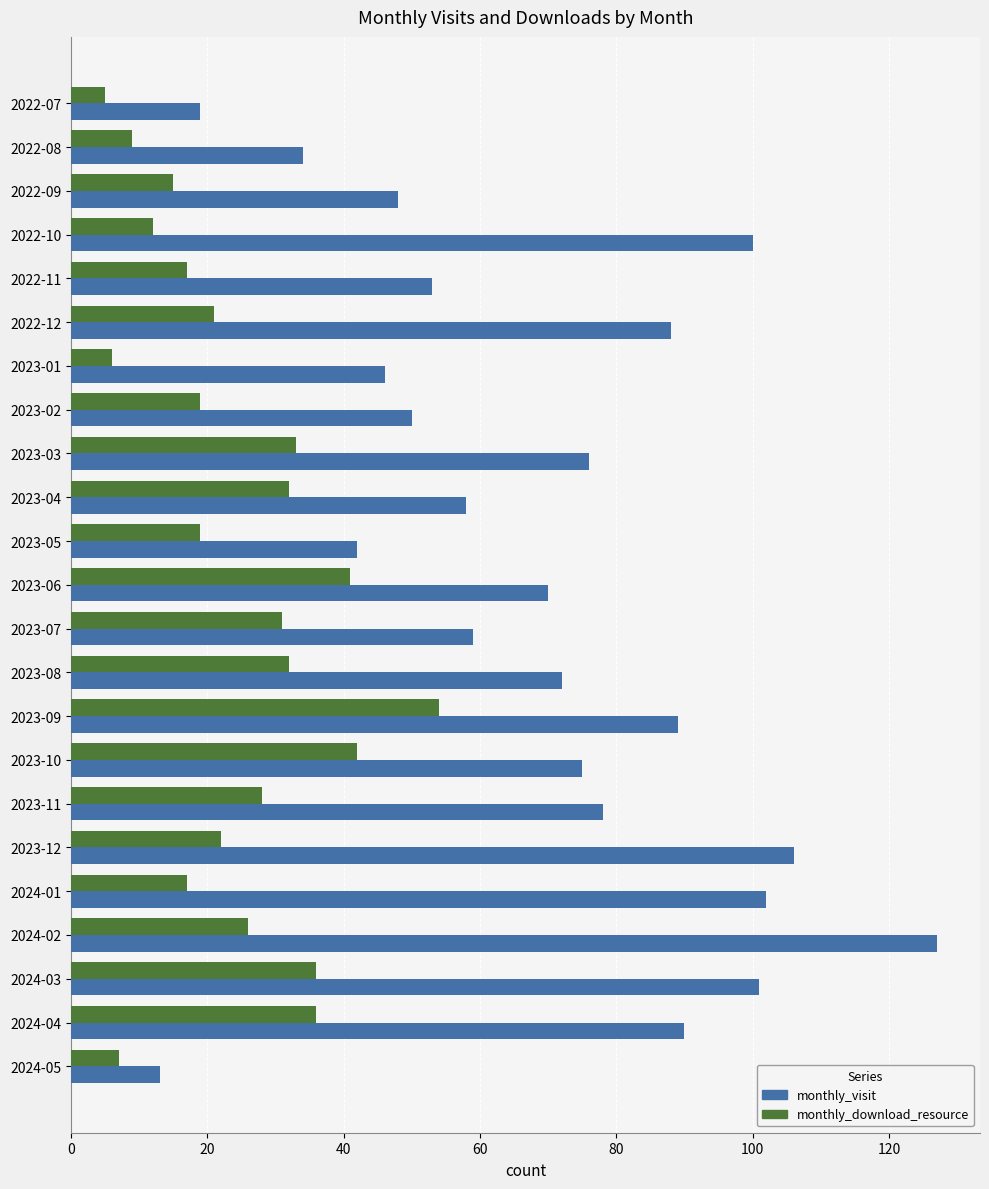

At which category does the chart reach its peak across all series?

2024-02